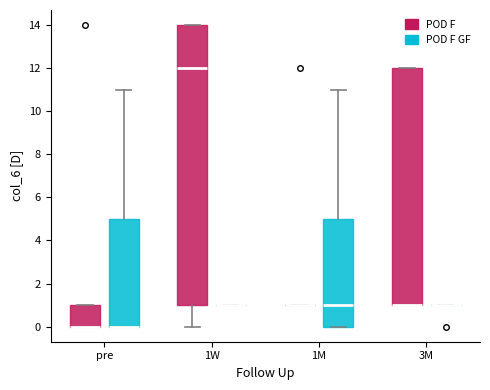

Reading left to right, read every box against the y-axis: the position of its median line, the range the box covers, and the ends of its whiskers. The values are not printed on the chart, so give them approximately, as read against the axis.

pre (POD F): median 0 (drawn on the box's lower edge), box 0 to 1, whiskers 0 to 1
pre (POD F GF): median 0 (drawn on the box's lower edge), box 0 to 5, whiskers 0 to 11
1W (POD F): median 12, box 1 to 14, whiskers 0 to 14
1W (POD F GF): box collapsed to a line at 1, whiskers 1 to 1
1M (POD F): box collapsed to a line at 1, whiskers 1 to 1
1M (POD F GF): median 1, box 0 to 5, whiskers 0 to 11
3M (POD F): median 1 (drawn on the box's lower edge), box 1 to 12, whiskers 1 to 12
3M (POD F GF): box collapsed to a line at 1, whiskers 1 to 1